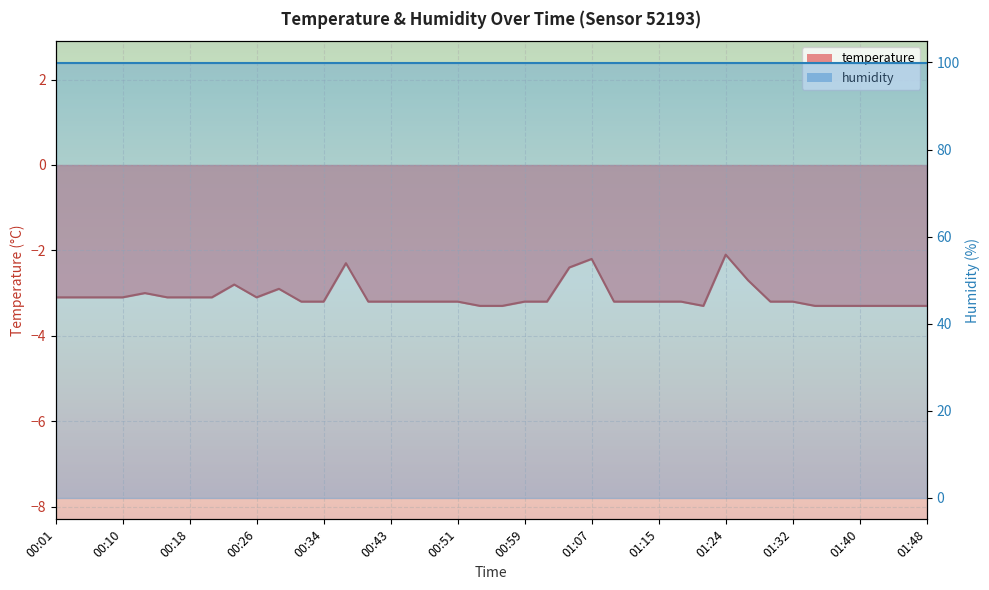

What is the minimum value shown in the chart?

-3.3